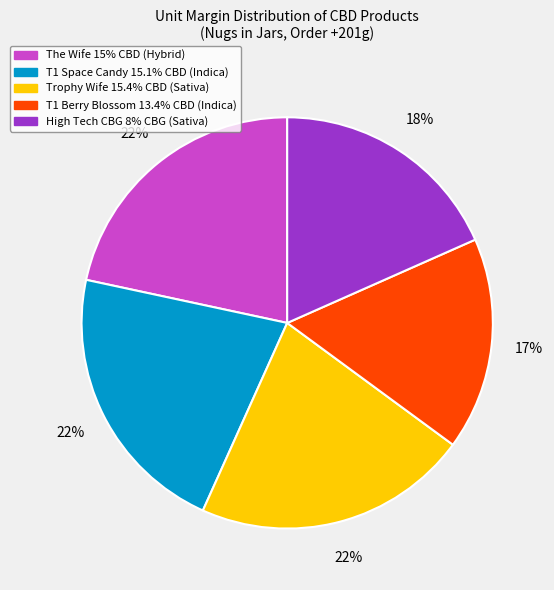

Is the sum of T1 Space Candy 15.1% CBD (Indica) and The Wife 15% CBD (Hybrid) greater than half?

No